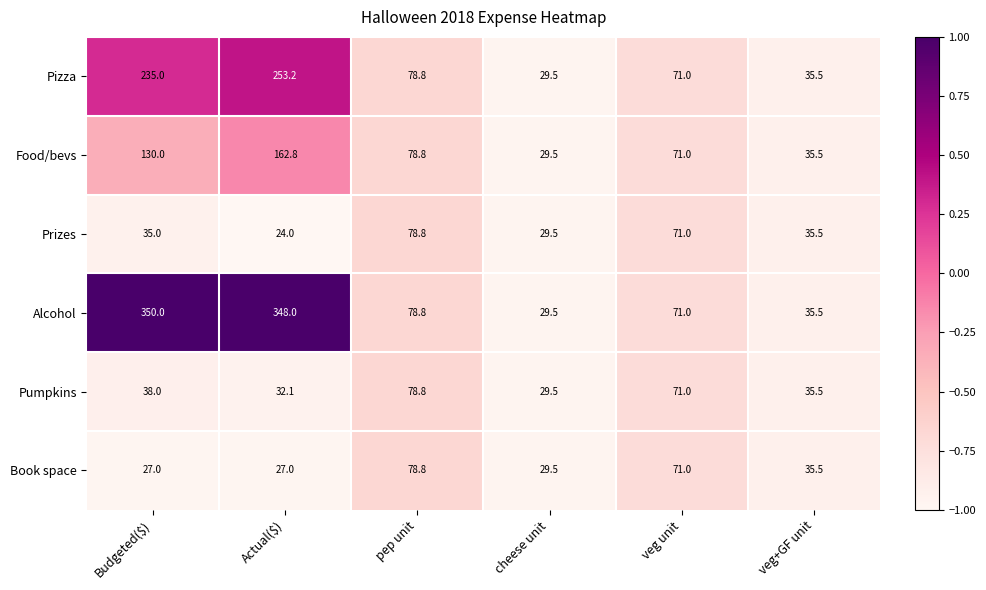

Where is Book space nearest to the value 52?

veg+GF unit